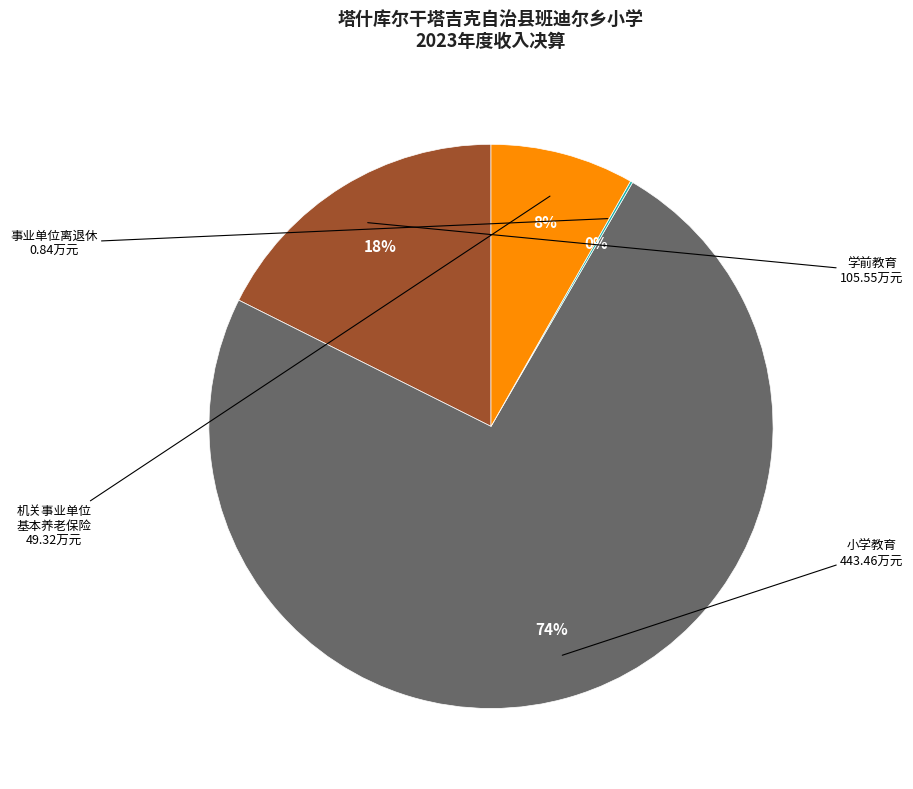

Is there a majority slice in this chart?

Yes